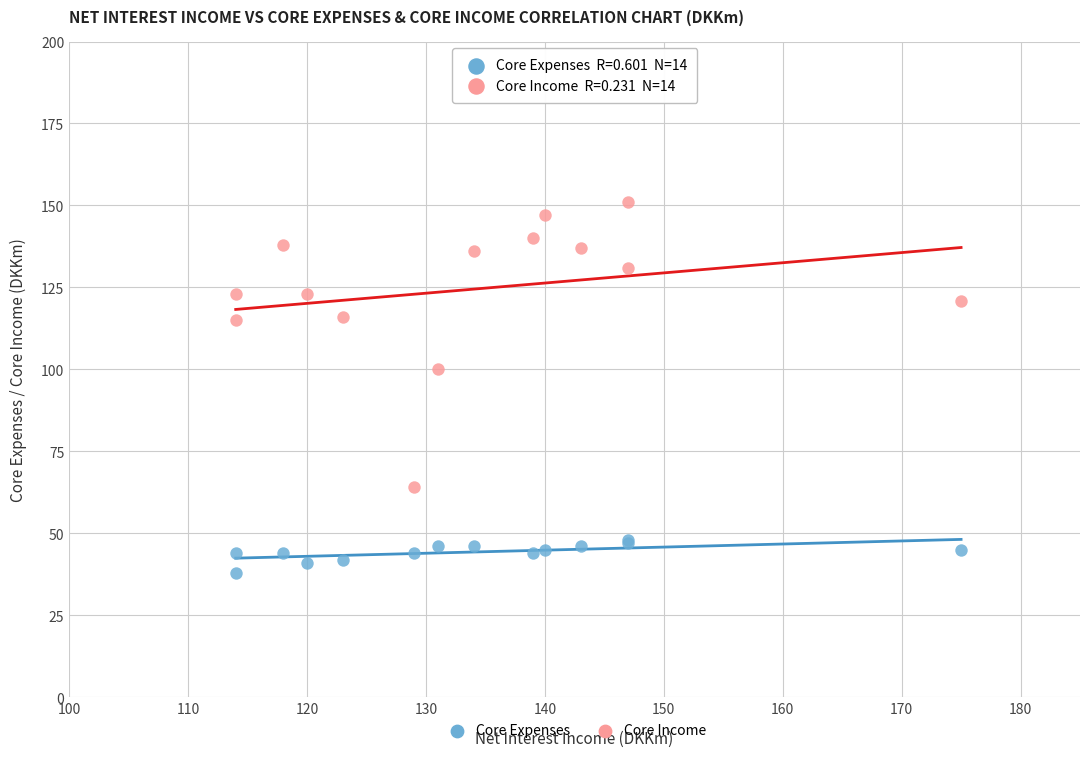

Across all series, what Y value is closest to 94?

100